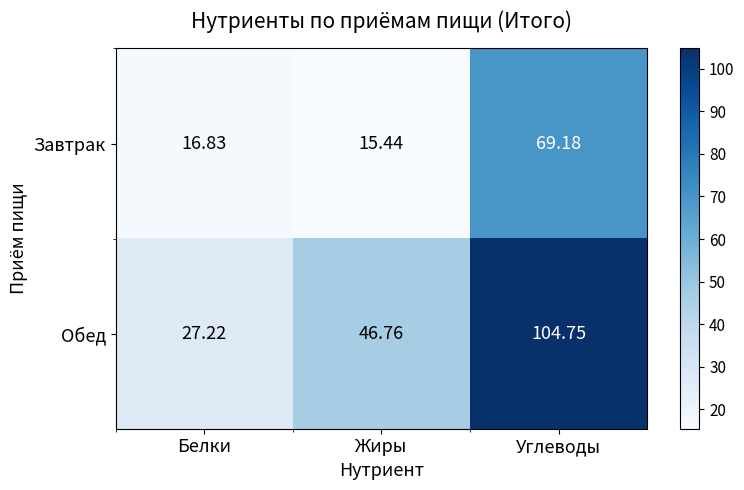

Where is Завтрак nearest to the value 42?

Белки